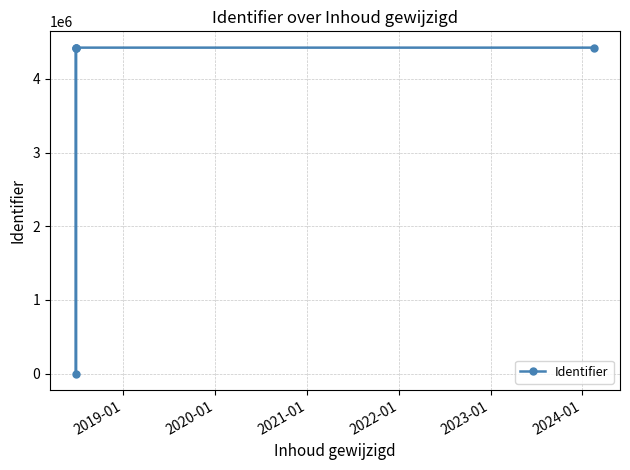

How many data points are less than 4423445?

2